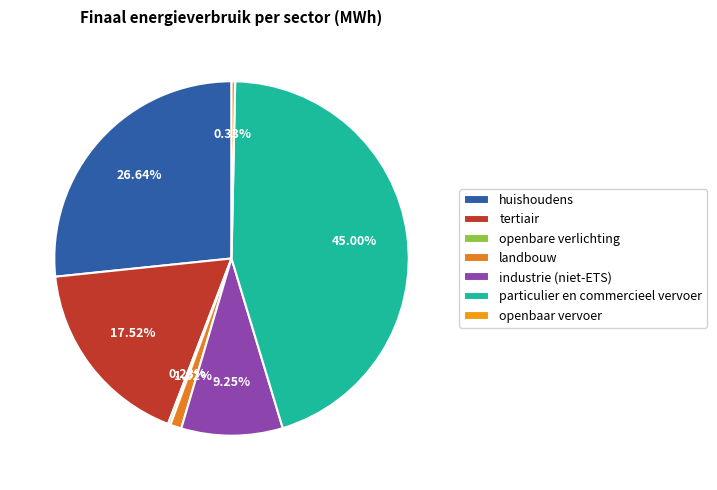

What percentage do landbouw and tertiair together represent?

18.5%